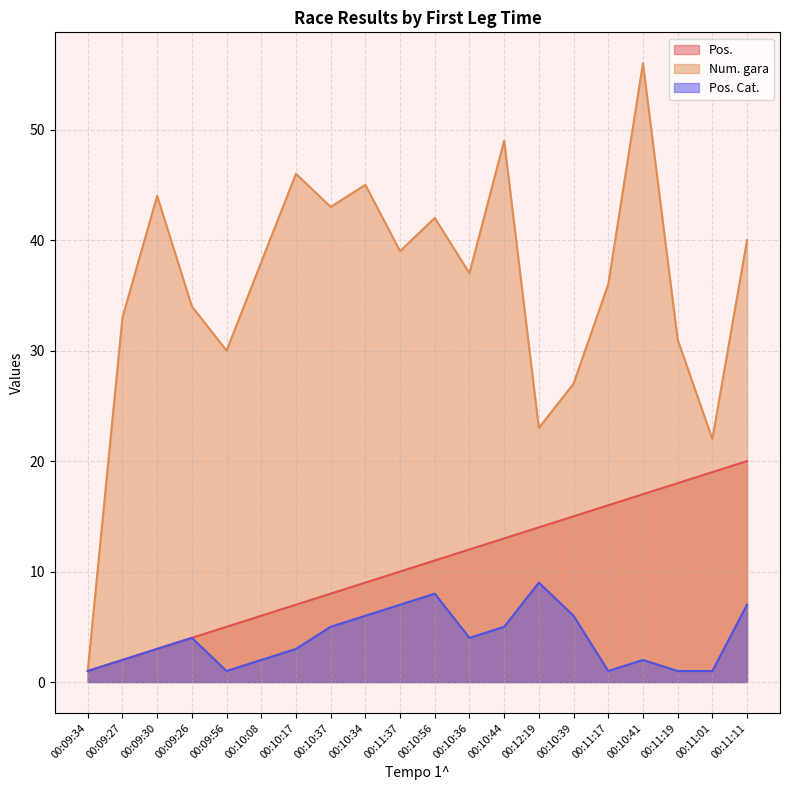

What is the label of the 16th point from the right?

00:09:56